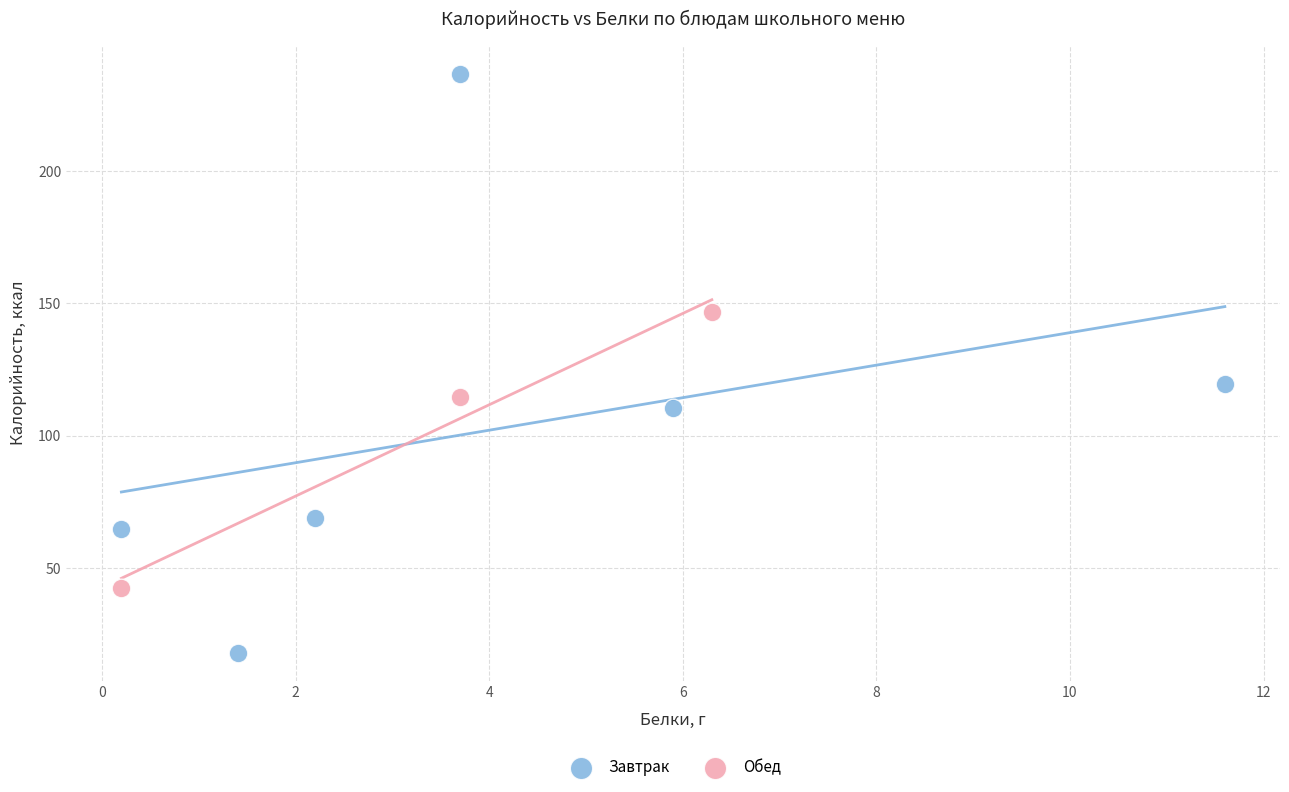

Which series reaches the minimum Y coordinate?

Завтрак